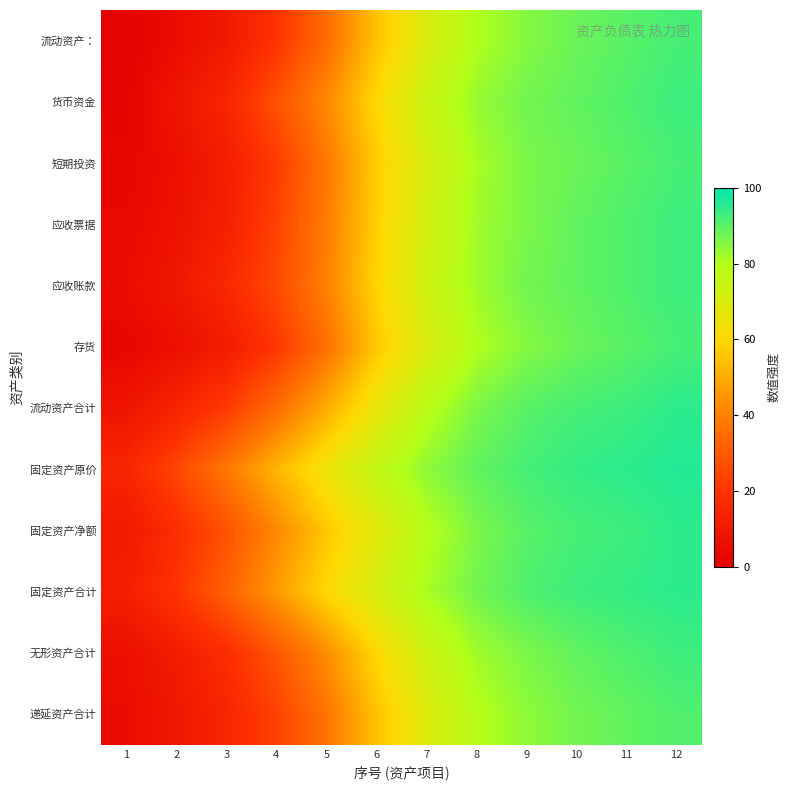

What is the total value across all series at 7?

894